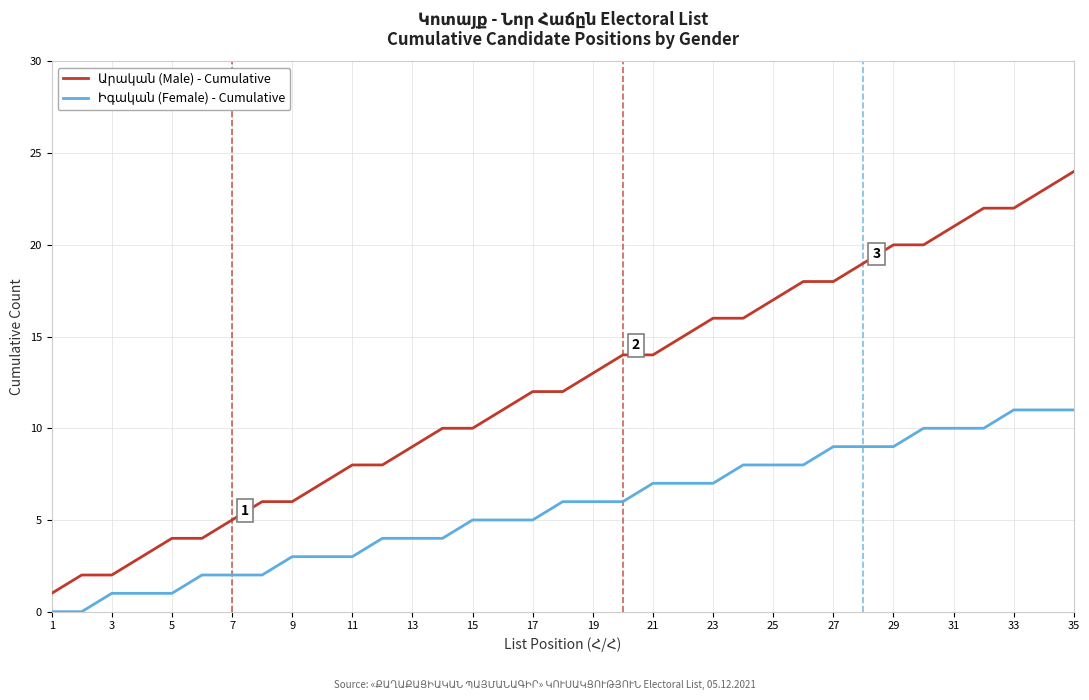

What is the maximum value shown in the chart?

24